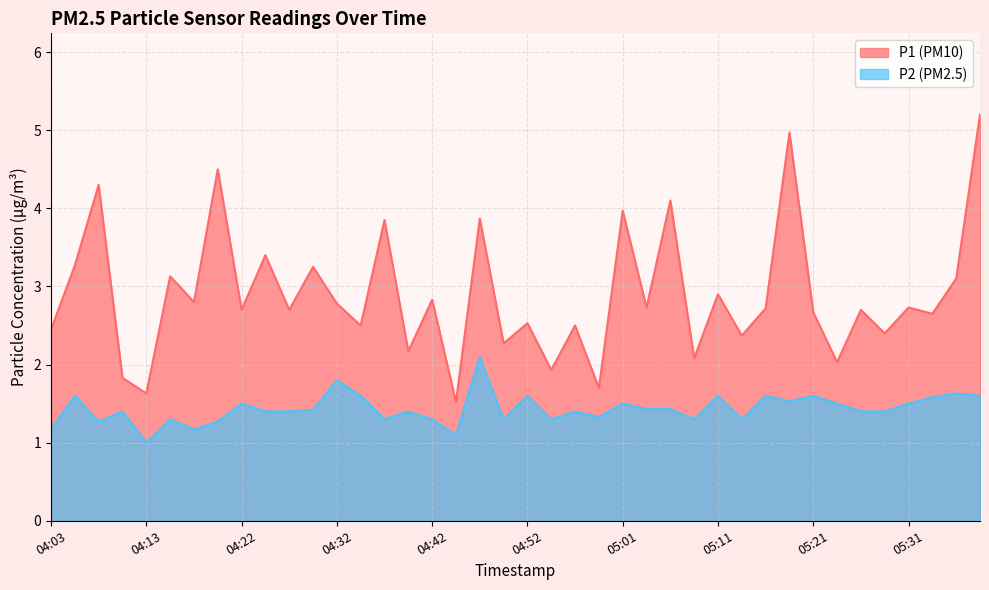

What is the value of the P1 point at the 25th from the left?

4.0